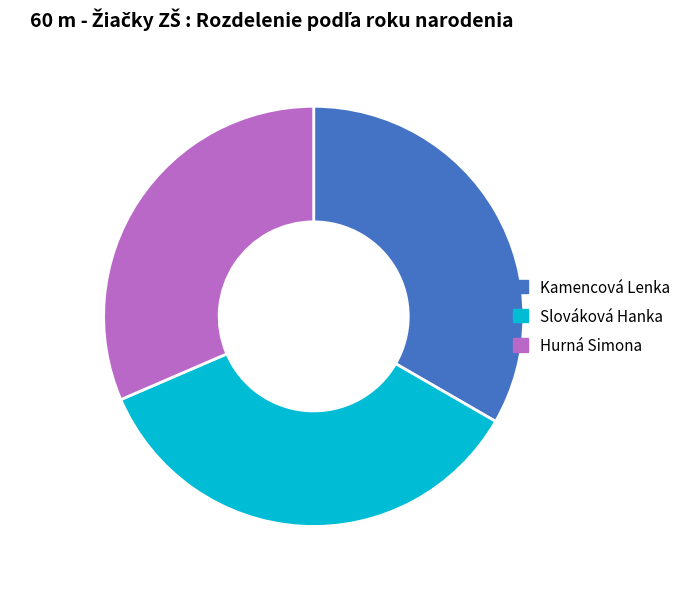

Which has a higher value, Slováková Hanka or Kamencová Lenka?

Slováková Hanka